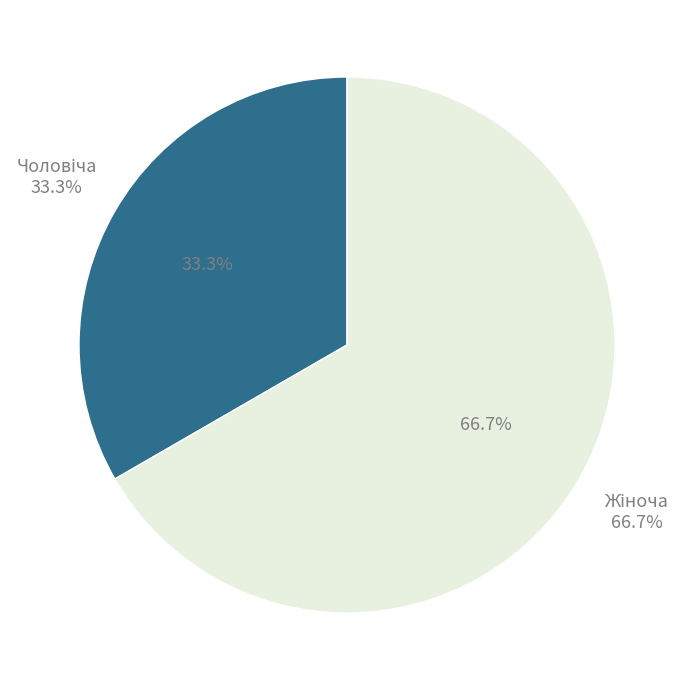

Is it true that Чоловіча is 42% of the pie?

False